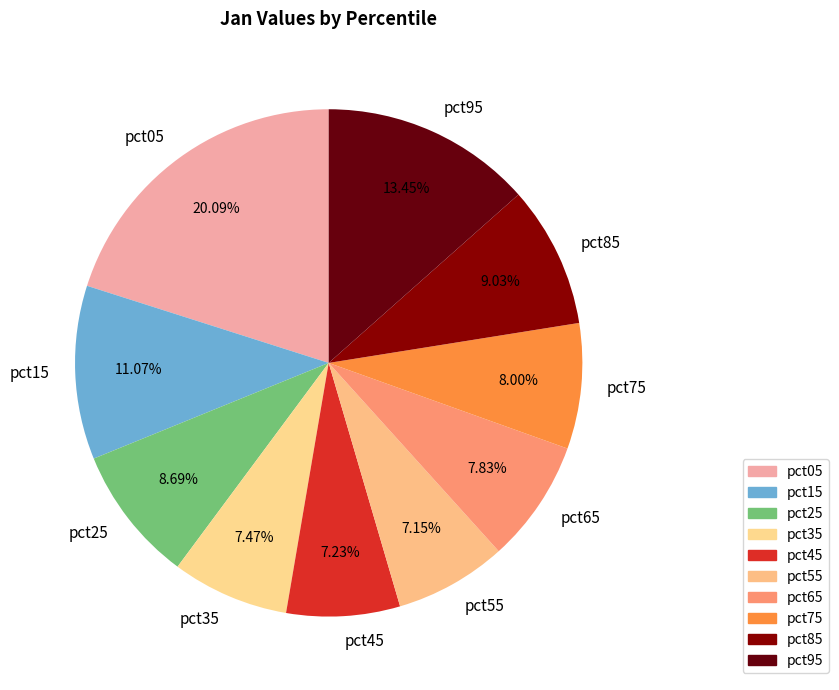

Is it true that pct05 is 5% of the pie?

False